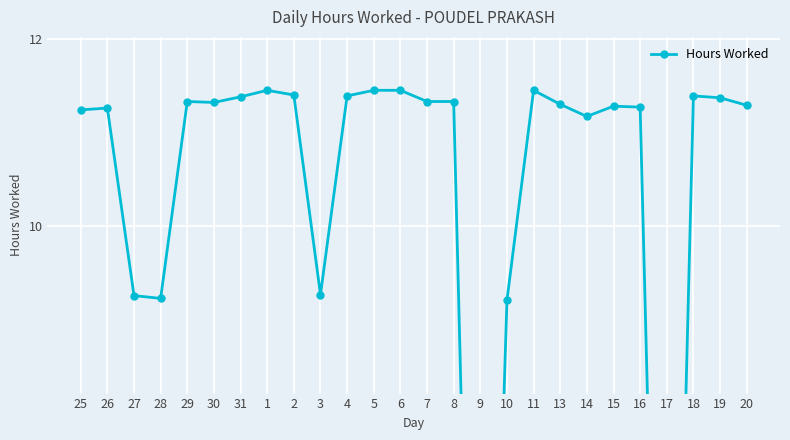

How many points are lower than both their immediate neighbors (excluding endpoints)?

6